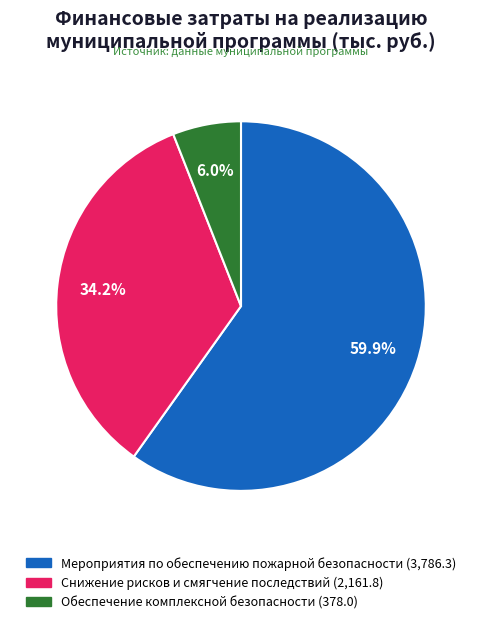

To the nearest percent, what is the combined percentage of Мероприятия по обеспечению пожарной безопасности and Обеспечение комплексной безопасности?

66%